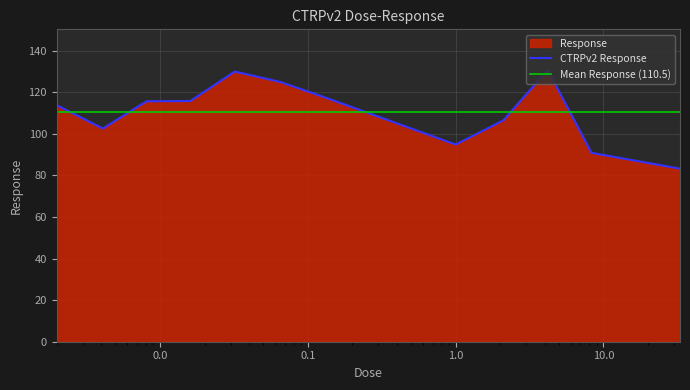

Which has a higher value, 2.1 or 0.002?

0.002